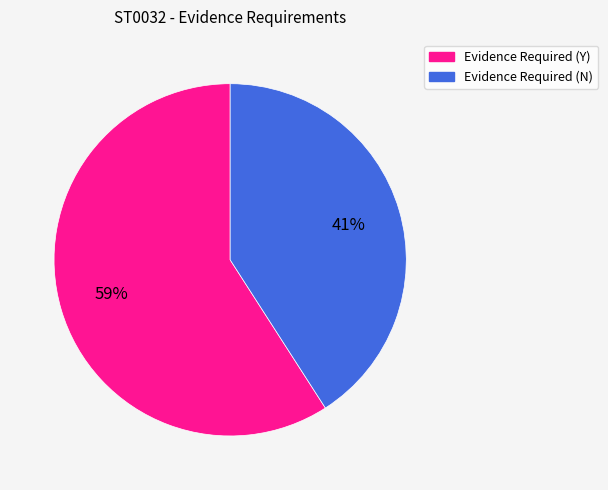

Combined, do Evidence Required (Y) and Evidence Required (N) account for over 50%?

Yes